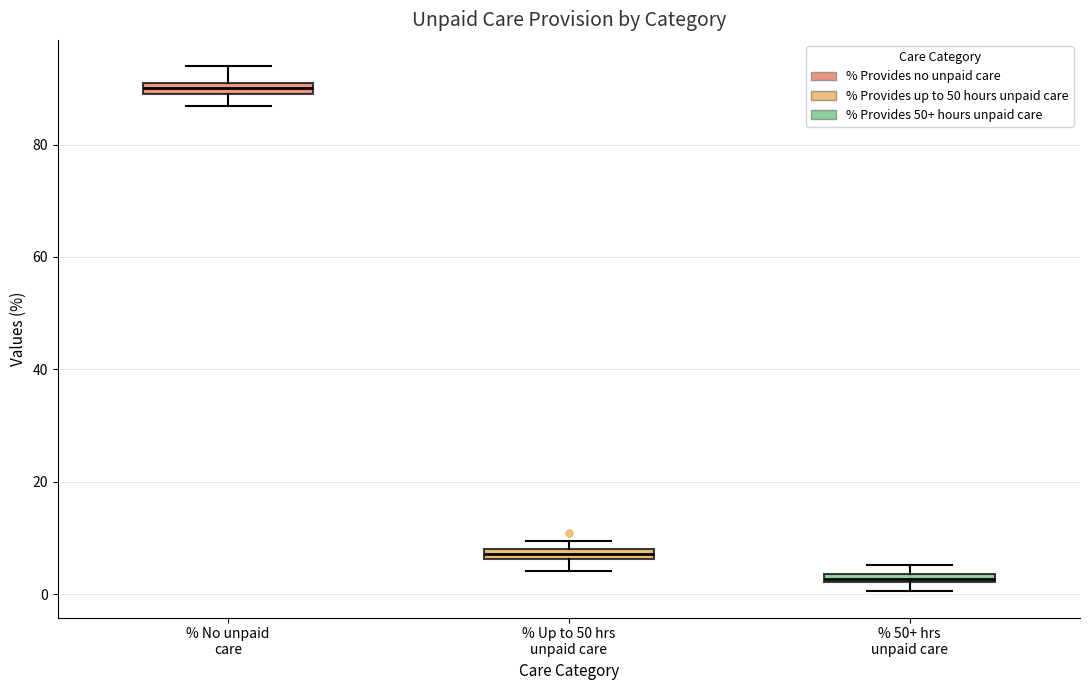

Where does the lower whisker of the box for % Up to 50 hrs unpaid care end on the y-axis? The values are not printed on the chart, so give them approximately, as read against the axis.

4